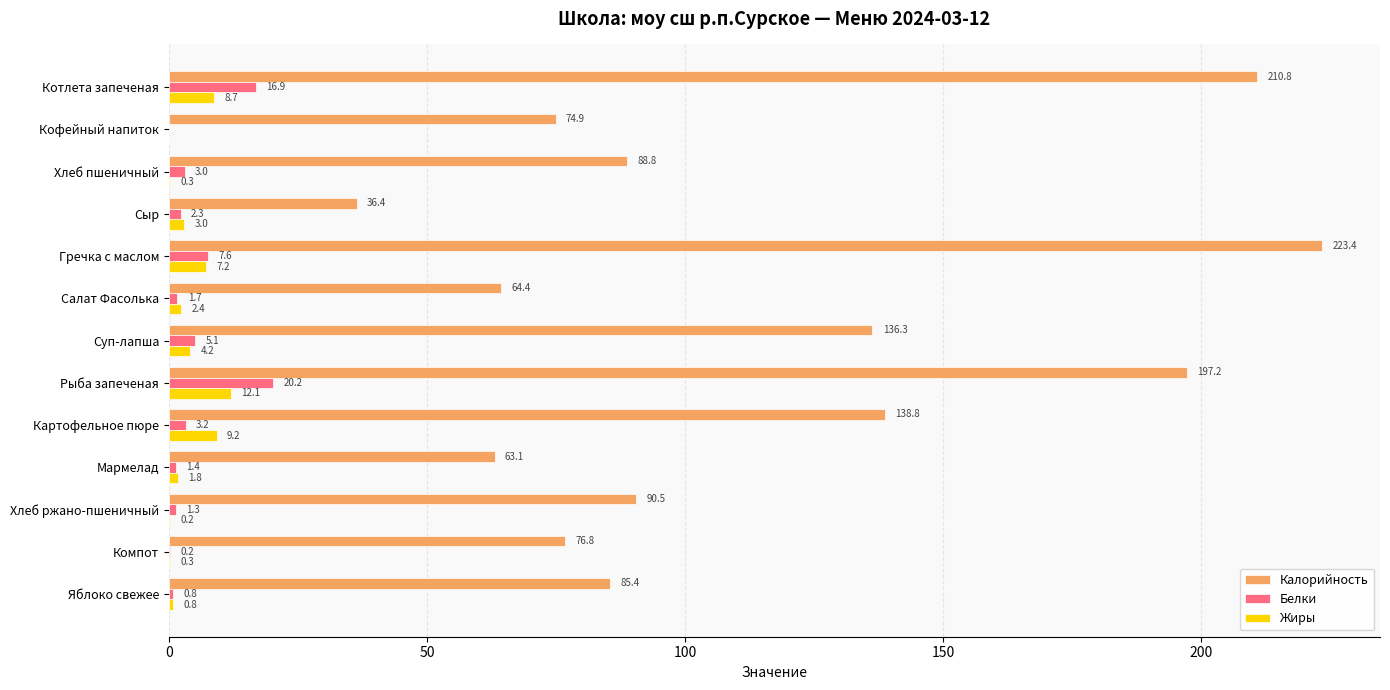

What is the sum of all Белки values?

63.8